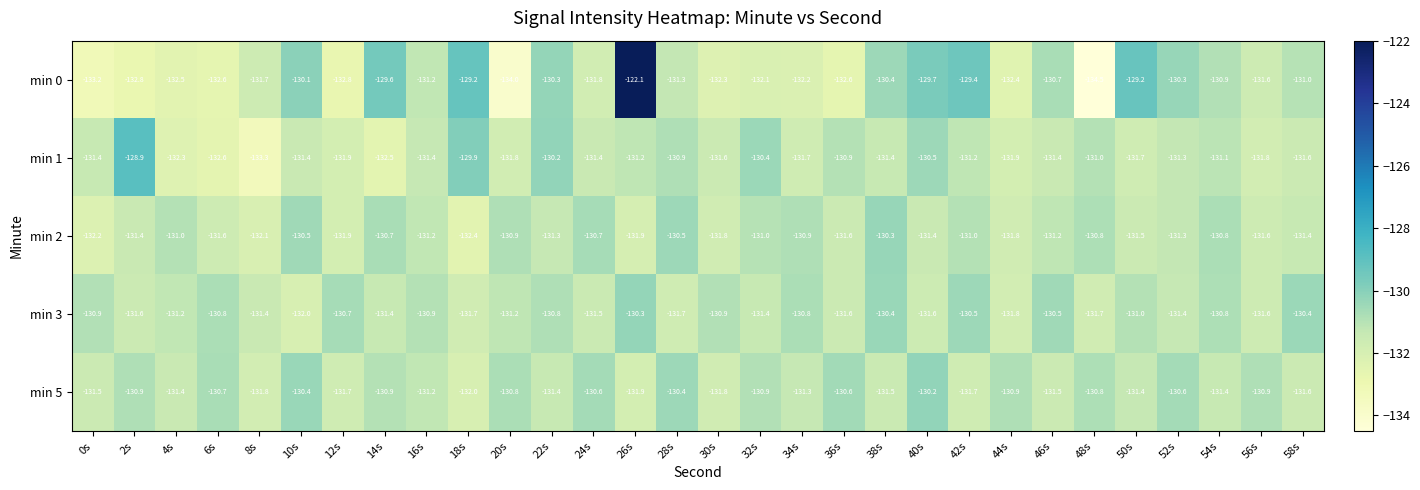

The value of min 2 at 46s is -175.3. True or false?

False